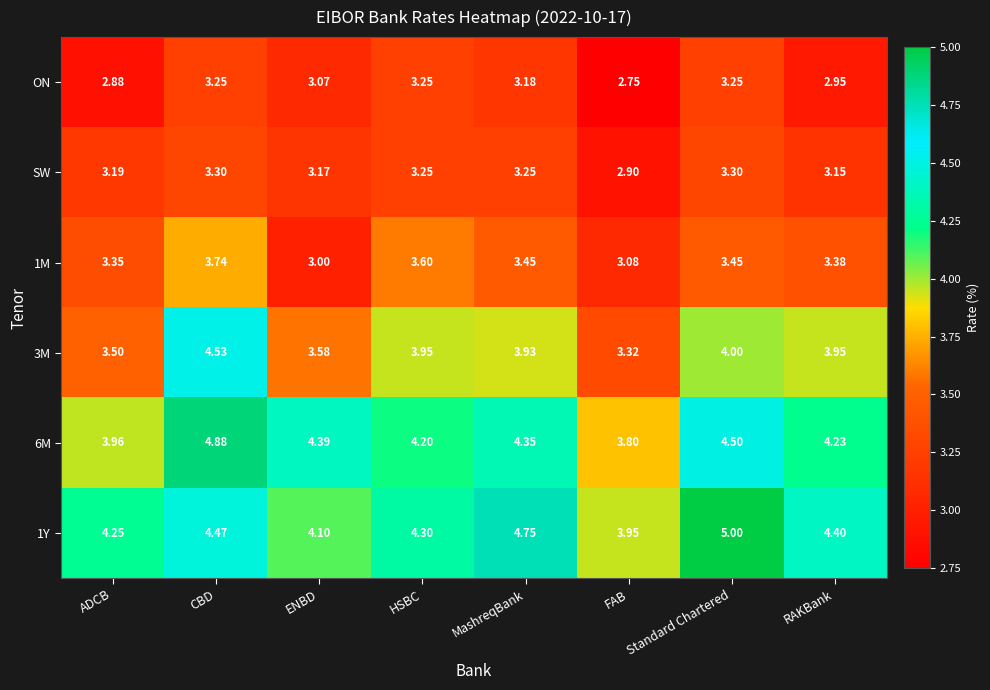

Where is 6M nearest to the value 4?

ADCB